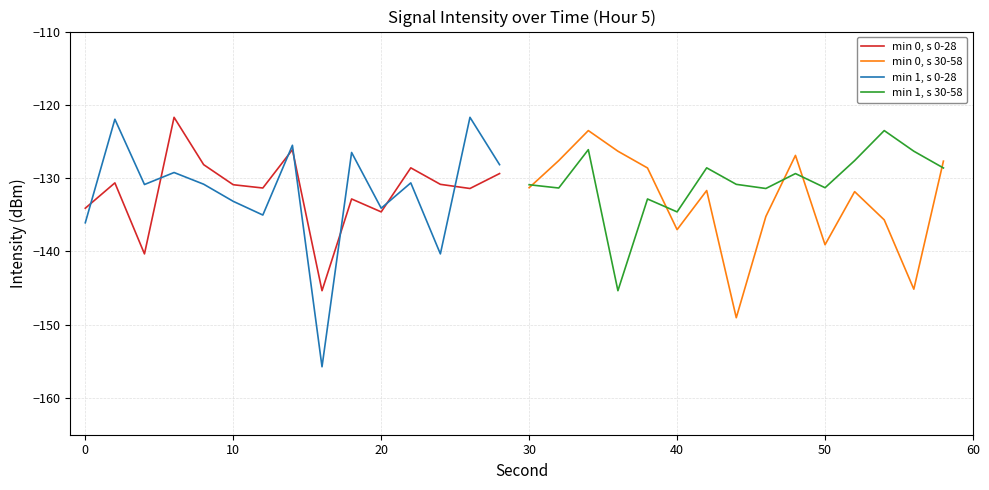

True or false: min 1, s 30-58 has more than 1 points higher than both neighbors.

True